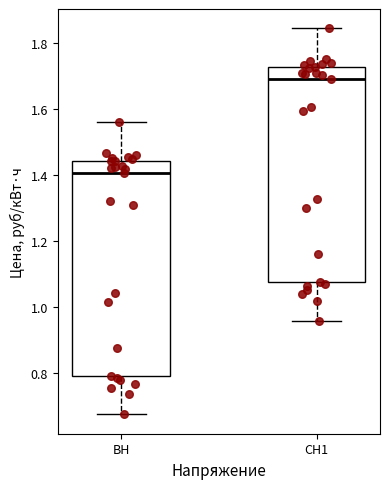

Which box has the lowest median line?

ВН